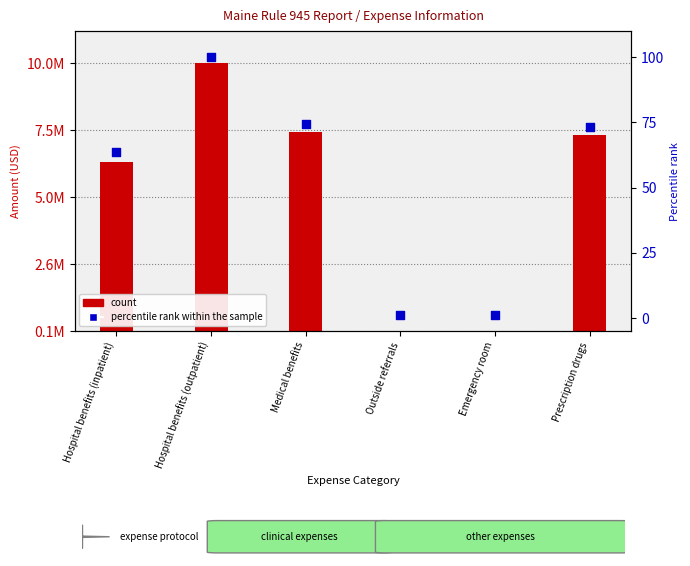

Which has a higher value, Medical benefits or Hospital benefits (outpatient)?

Hospital benefits (outpatient)